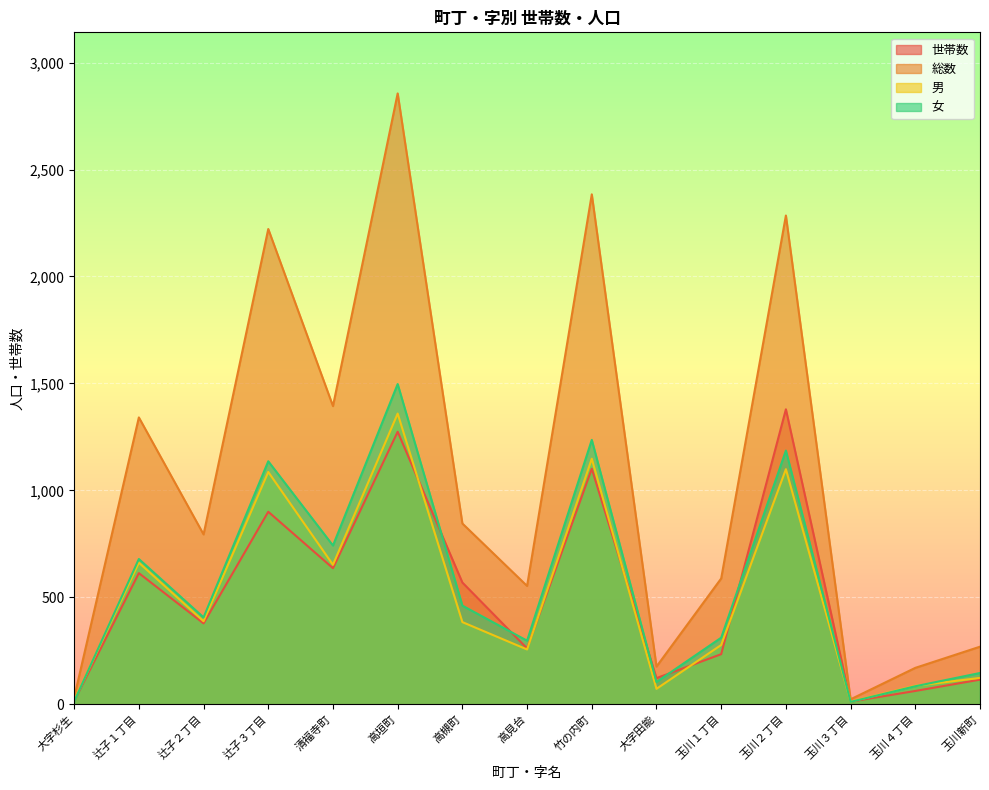

Where do 世帯数 and 男 first cross each other?

高垣町 and 高槻町